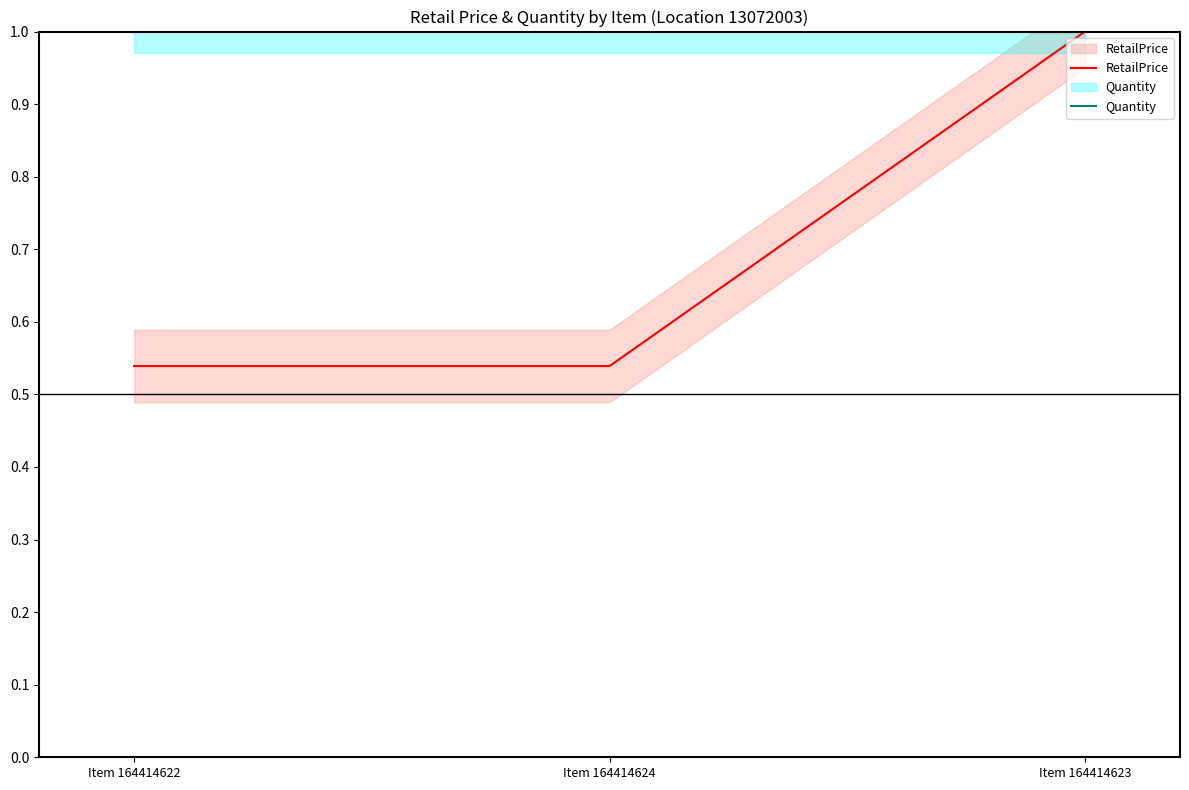

What is the highest value of the RetailPrice series?

1.0